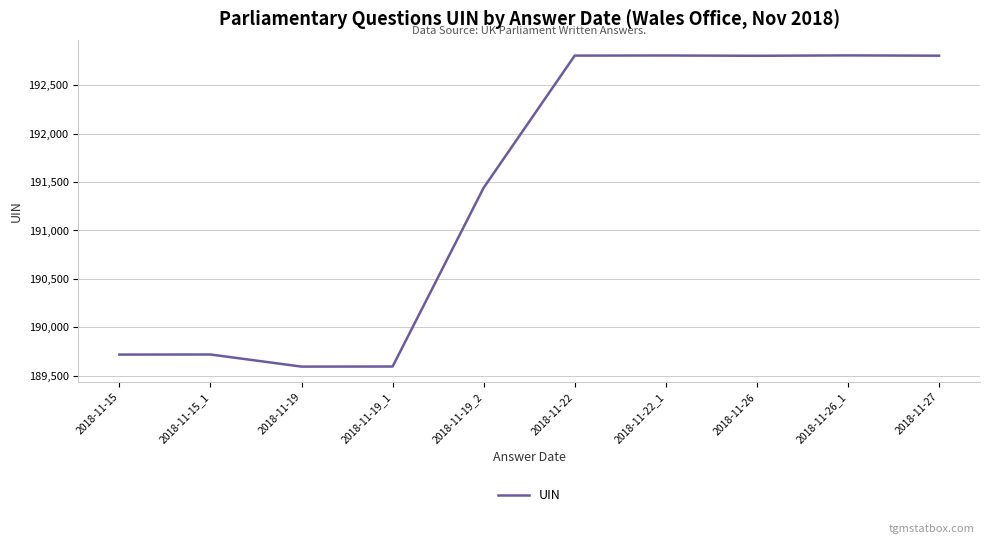

What is the smallest value displayed?

189596